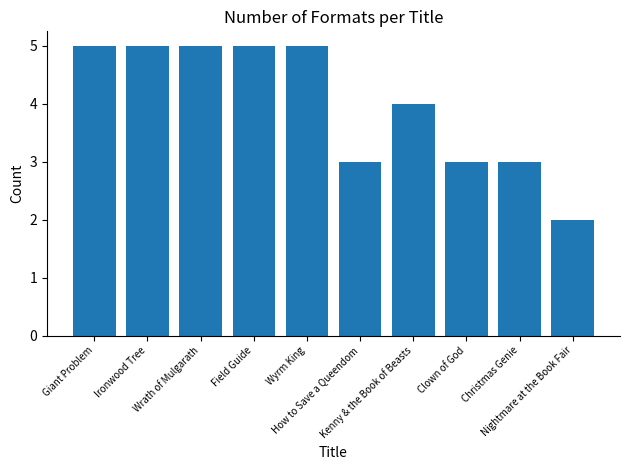

What is the sum of the values at Nightmare at the Book Fair and Wrath of Mulgarath?

7